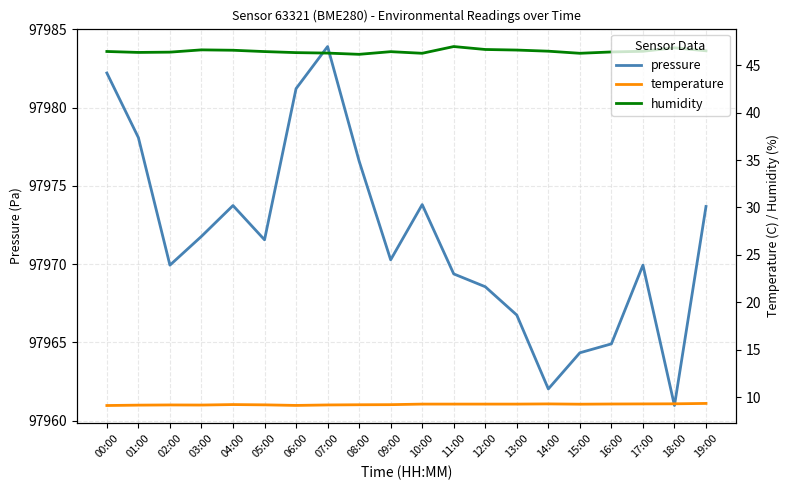

Reading left to right, what are all the values shown in this chart?

pressure: 97982.2	97978.1	97969.9	97971.8	97973.8	97971.6	97981.2	97983.9	97976.6	97970.3	97973.8	97969.4	97968.6	97966.8	97962.0	97964.3	97964.9	97969.9	97961.0	97973.7
temperature: 9.1	9.2	9.2	9.2	9.2	9.2	9.1	9.2	9.2	9.2	9.3	9.3	9.3	9.3	9.3	9.3	9.3	9.3	9.3	9.3
humidity: 46.4	46.3	46.4	46.6	46.6	46.4	46.3	46.3	46.1	46.4	46.2	47.0	46.6	46.6	46.5	46.2	46.4	46.5	46.8	46.5